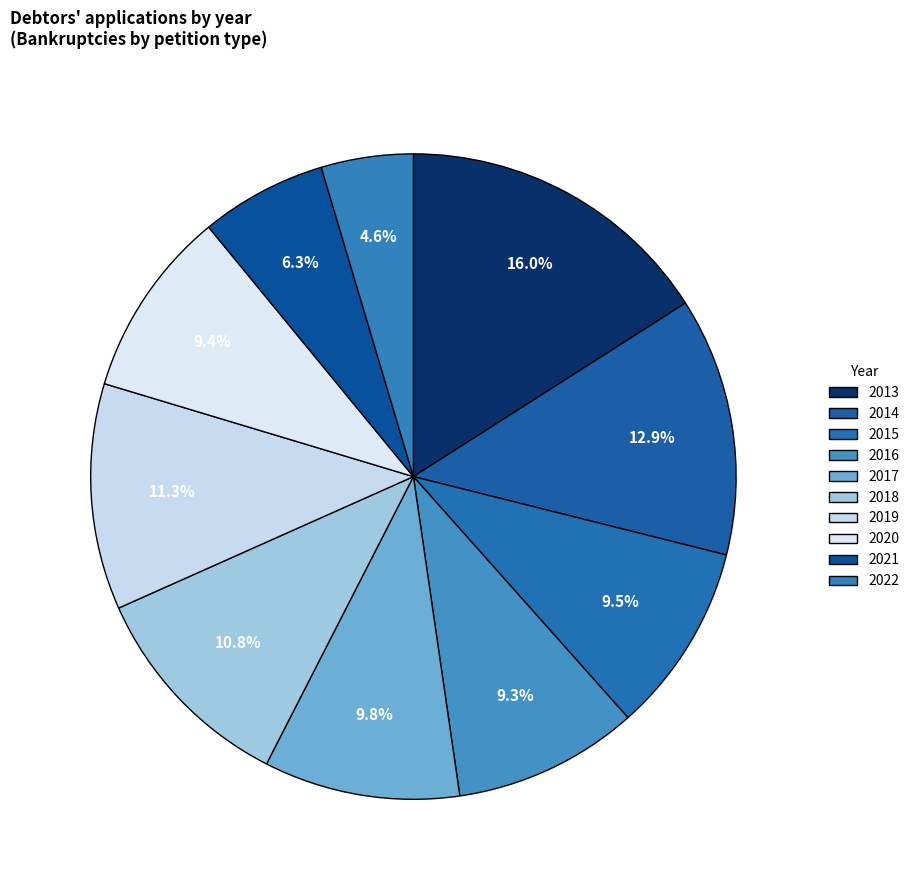

Between 2014 and 2016, which is larger?

2014